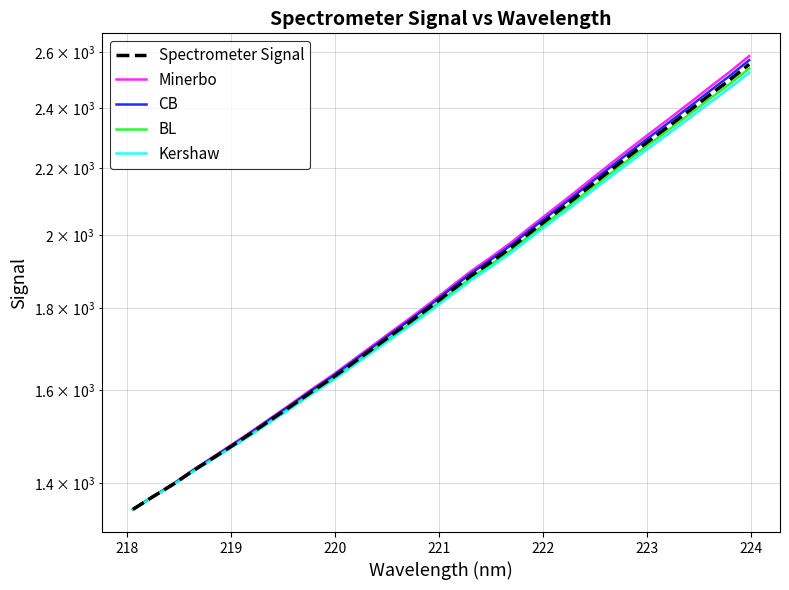

At 218, list the series in order from largest to smallest.

Minerbo, CB, Spectrometer Signal, BL, Kershaw